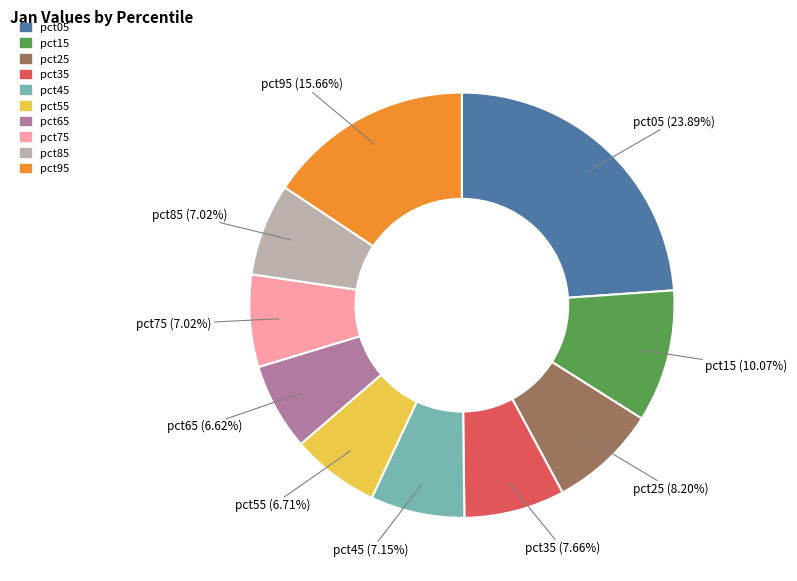

Is there a majority slice in this chart?

No